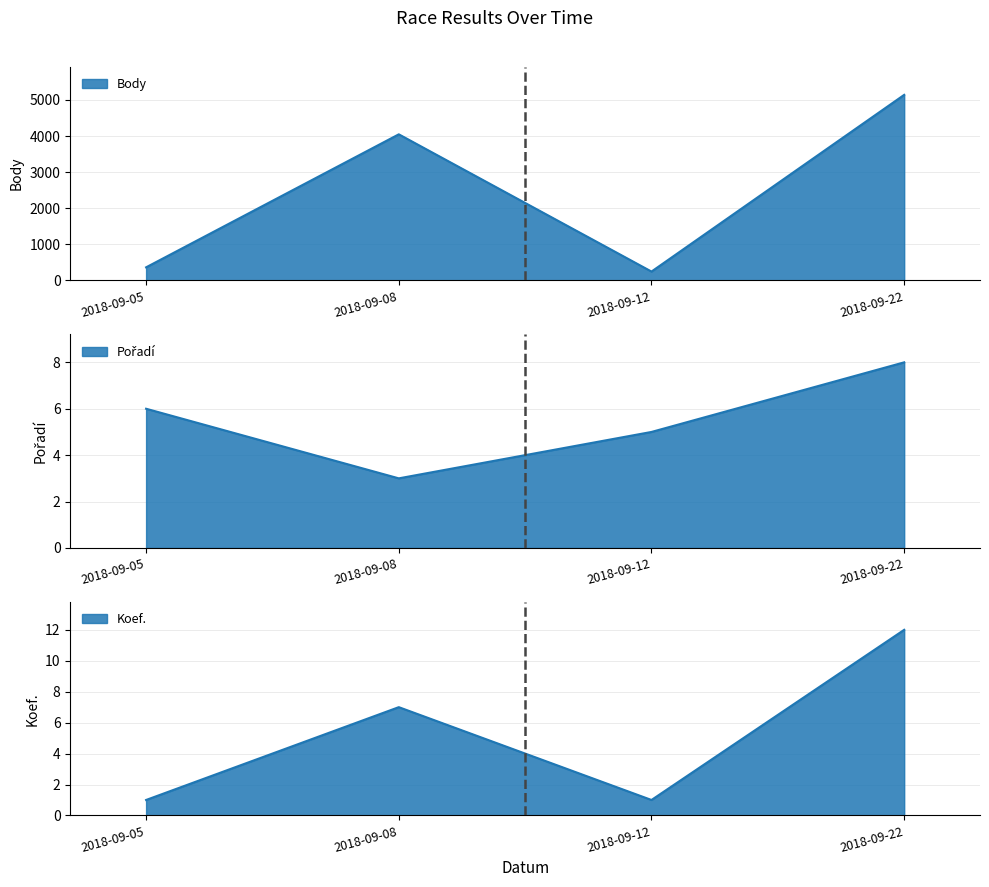

List the labels in order of Body value, largest first.

2018-09-22, 2018-09-08, 2018-09-05, 2018-09-12